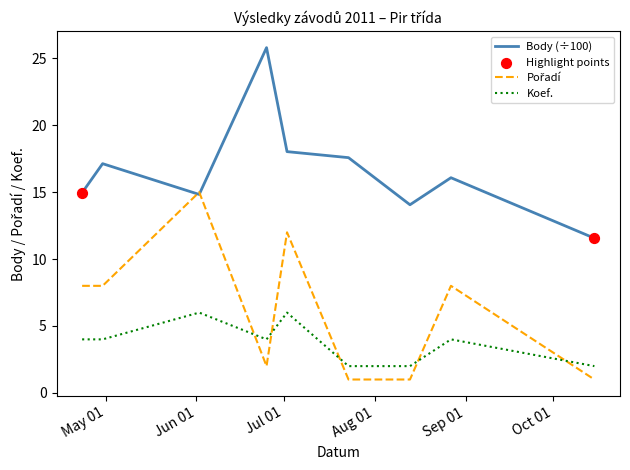

At how many categories does at least one series exceed 3?

9